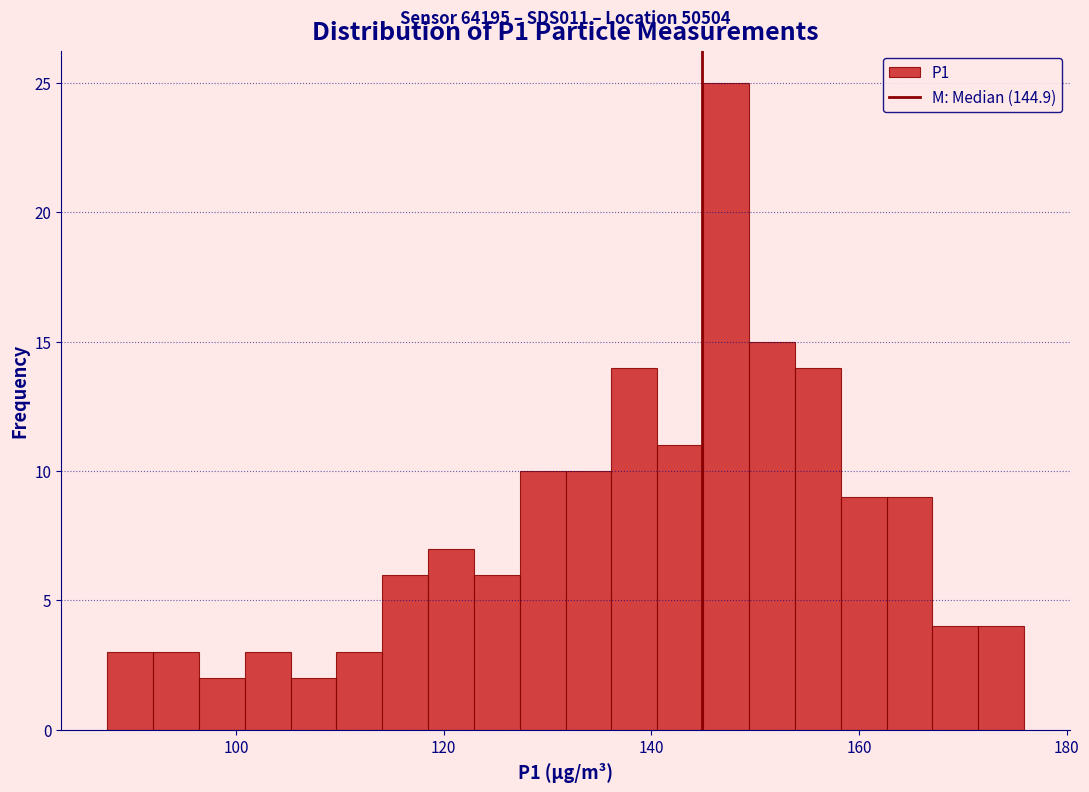

Around what value on the x-axis is the tallest bar? Give the approximate position of its centre, as read against the axis.

148